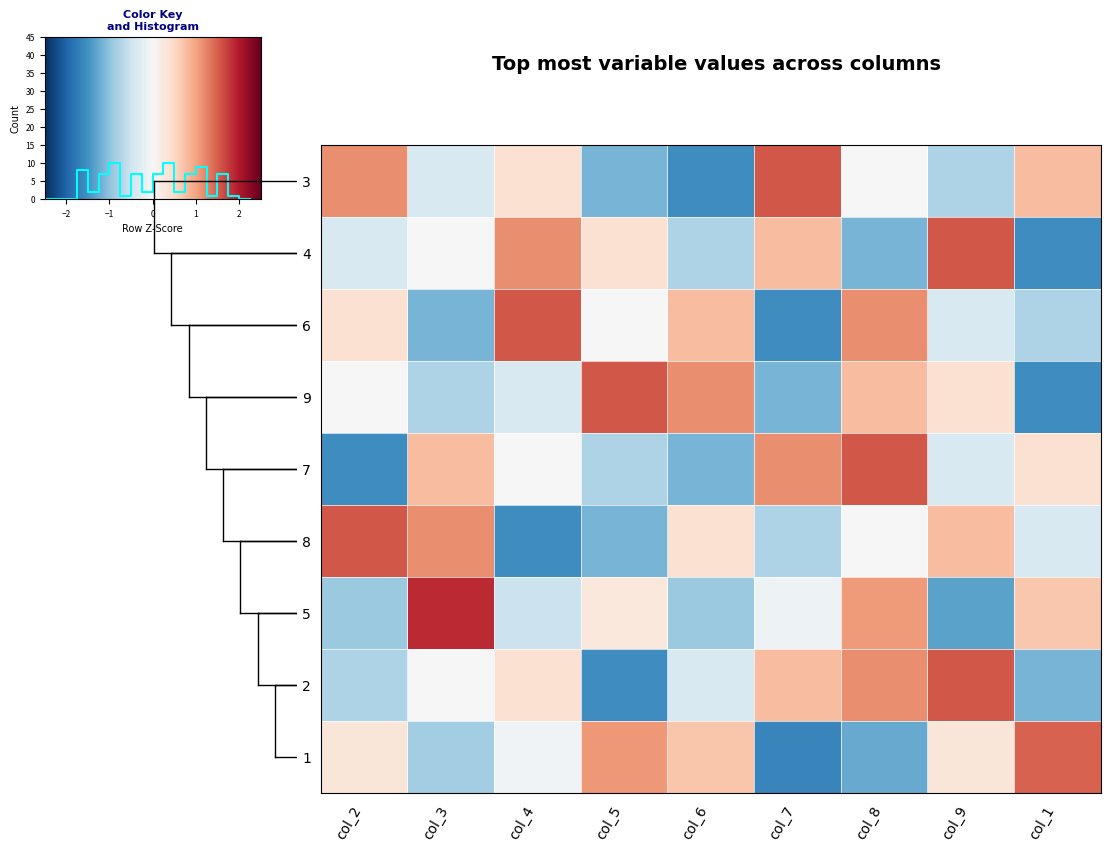

Which label corresponds to the largest value in the chart?

col_3